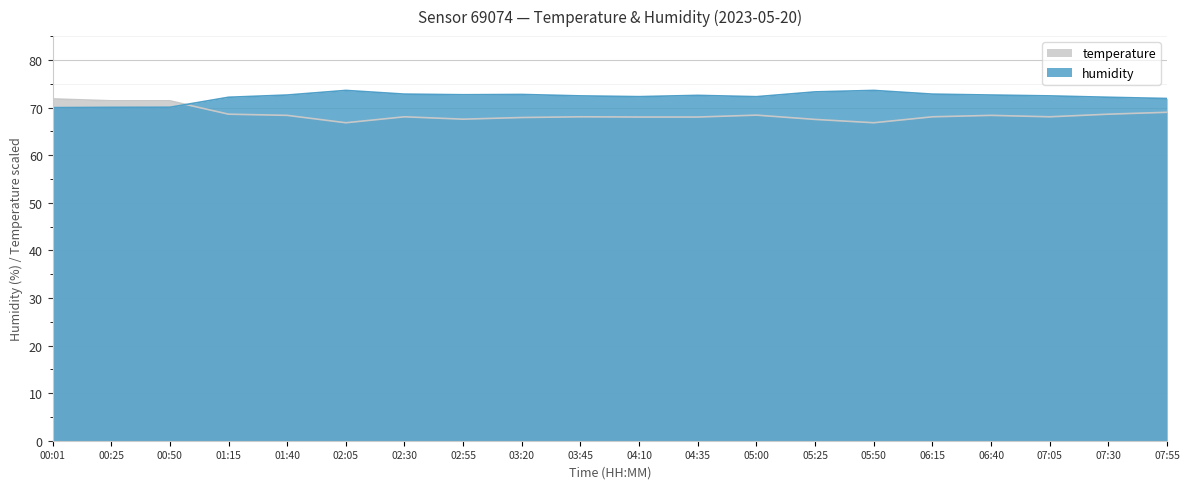

Which series ends up on top after the final intersection of temperature and humidity?

humidity